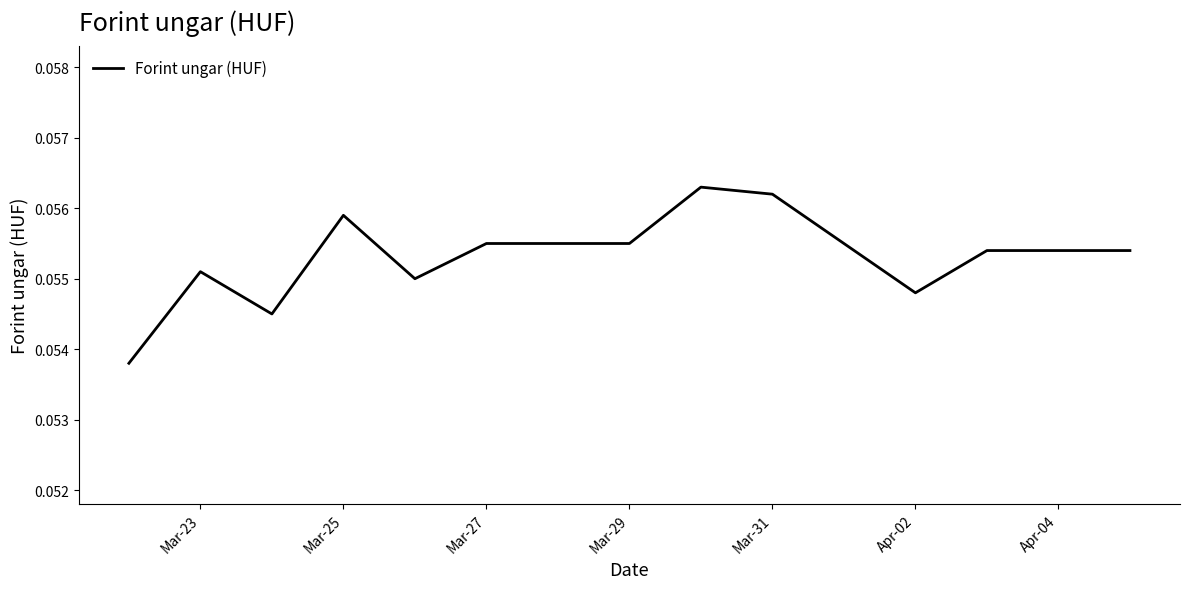

The value at Mar-27 is 0.0. True or false?

False